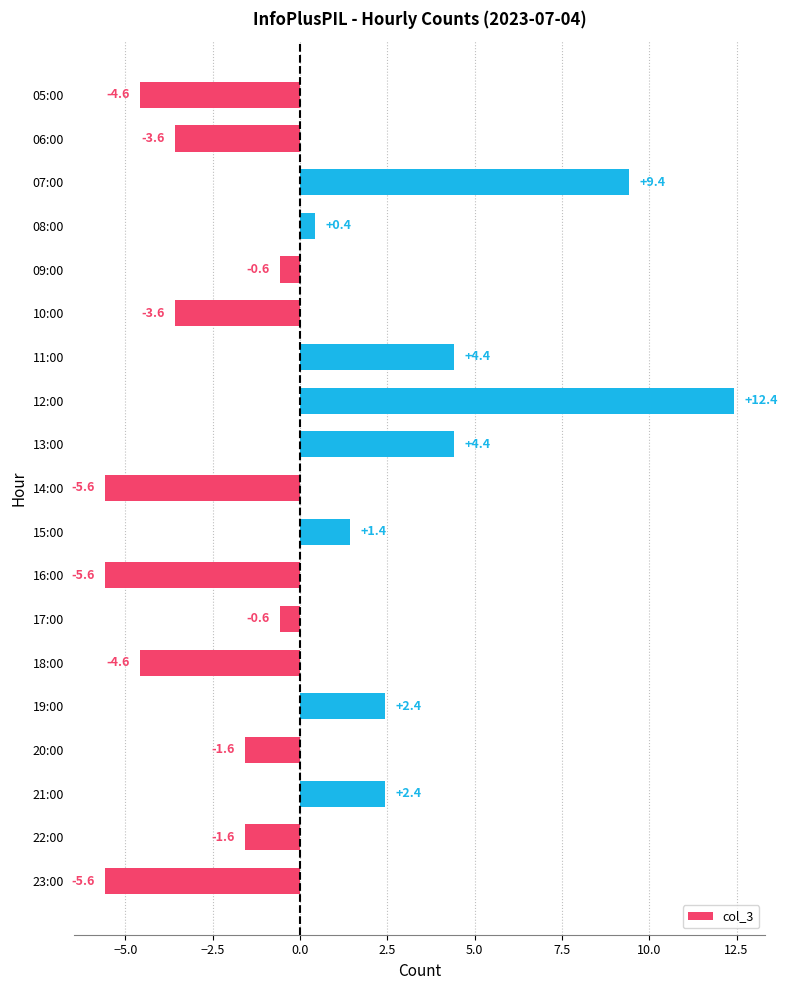

How many distinct data groups are displayed?

1